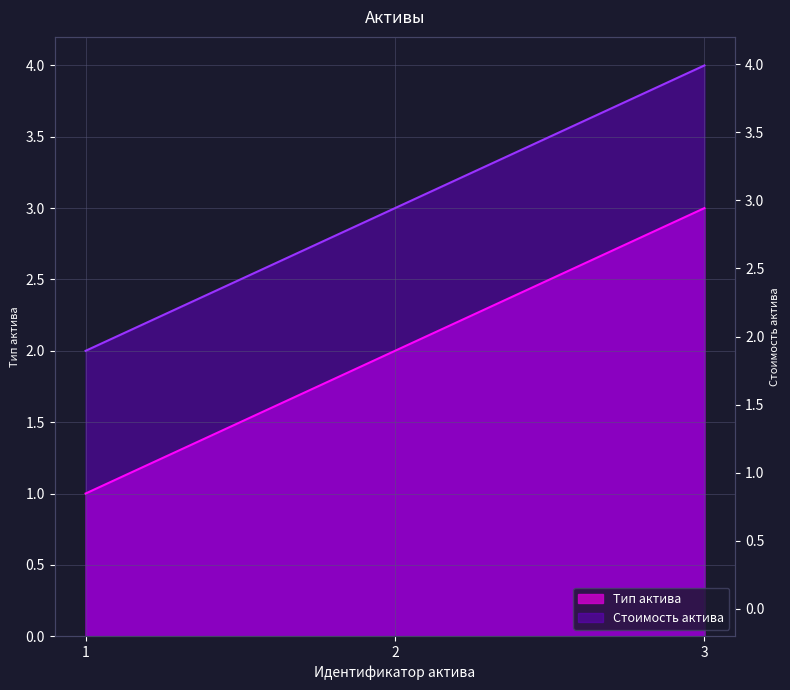

What is the value of the Стоимость актива point at the 3rd from the left?

4